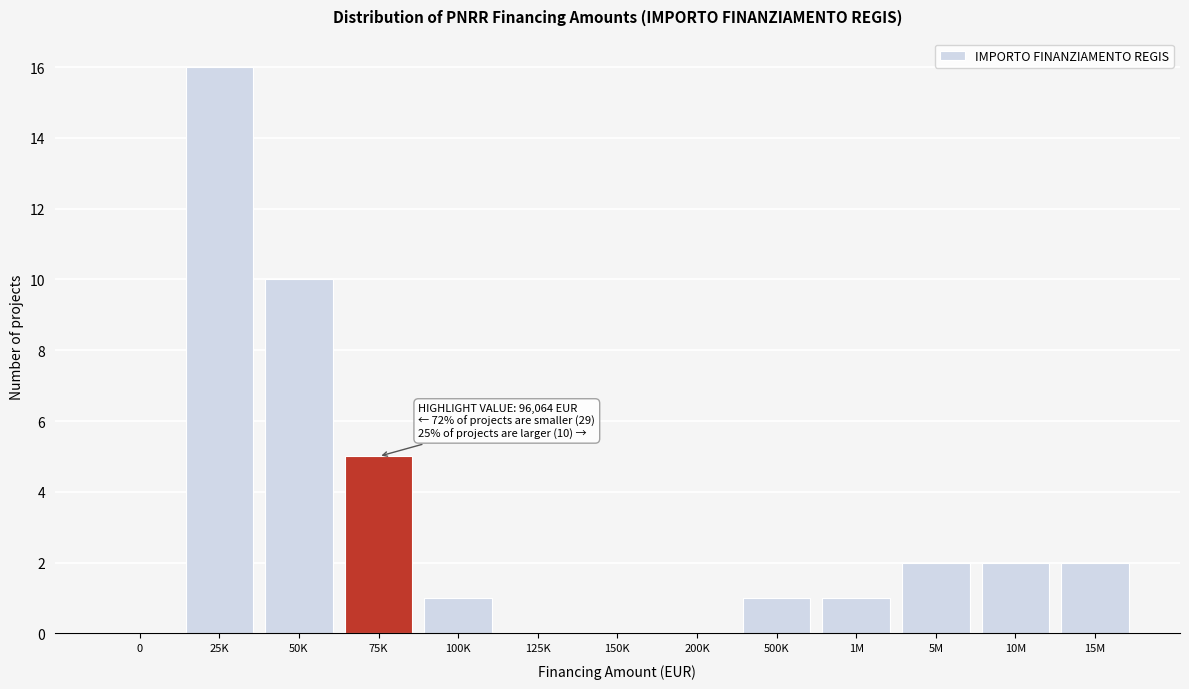

Reading right to left, transcribe all the data shown in this chart.

15M=2	10M=2	5M=2	1M=1	500K=1	200K=0	150K=0	125K=0	100K=1	75K=5	50K=10	25K=16	0=0